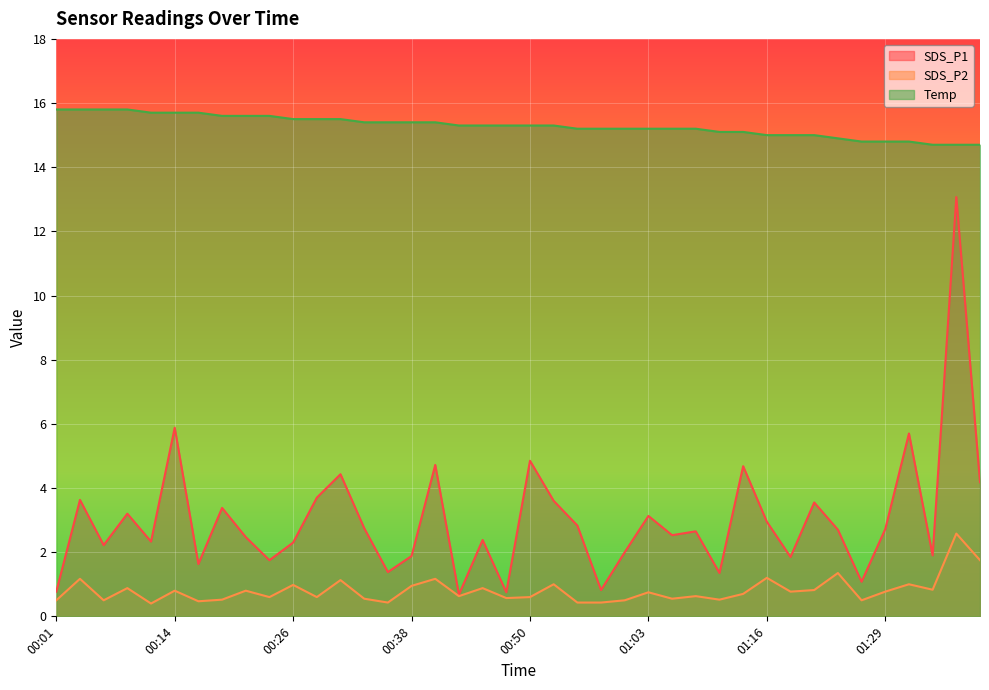

What is the total value across all series at 00:36?

17.2